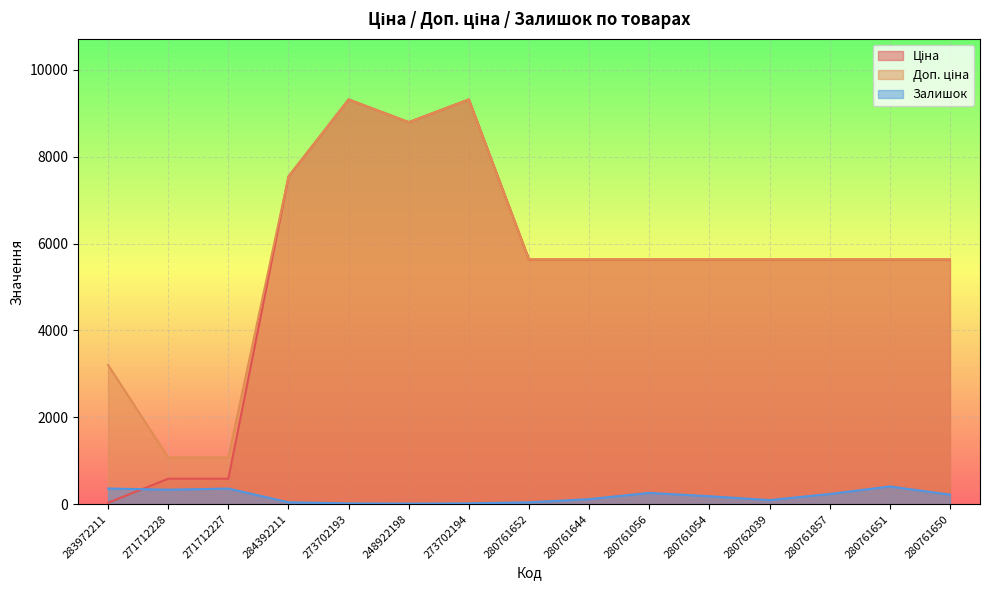

What is the spread (max minus min) of values at 271712228?

741.5